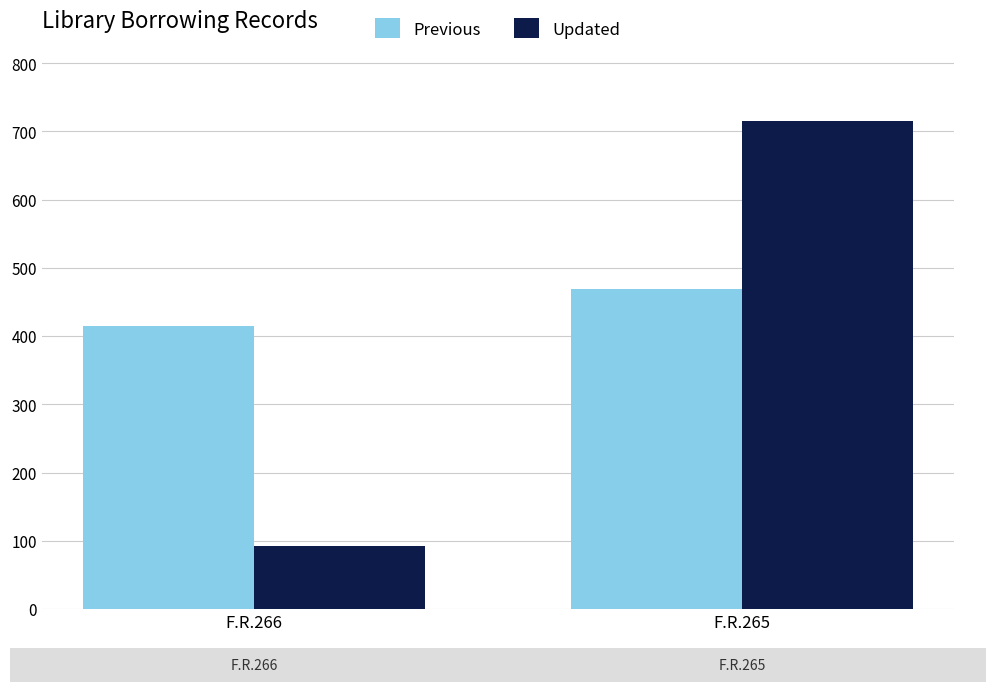

Rank the series by their average value, from highest to lowest.

Previous, Updated